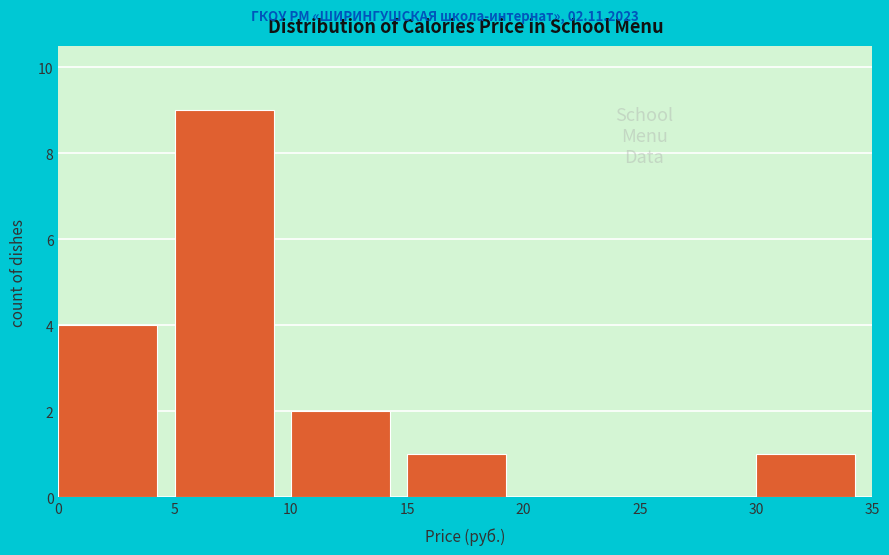

How tall is the bar that spans 15 to 20 on the x-axis? The values are not printed on the chart, so give them approximately, as read against the axis.

1